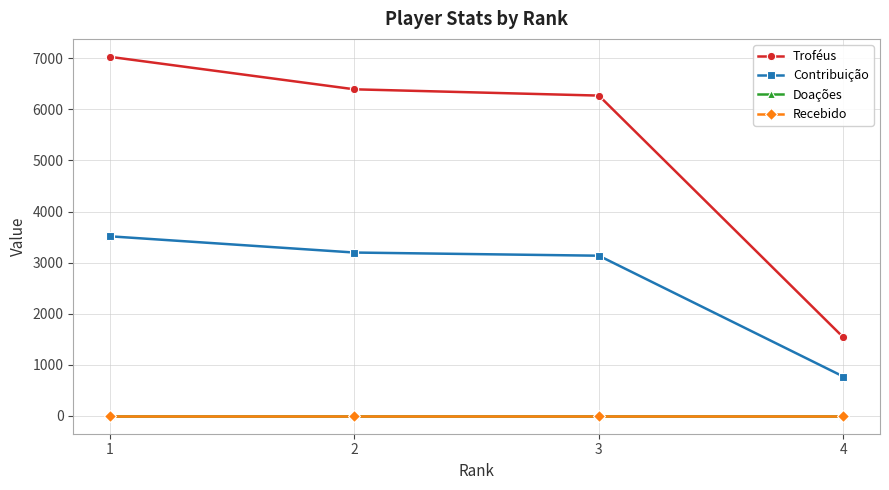

What is the maximum value shown in the chart?

7030